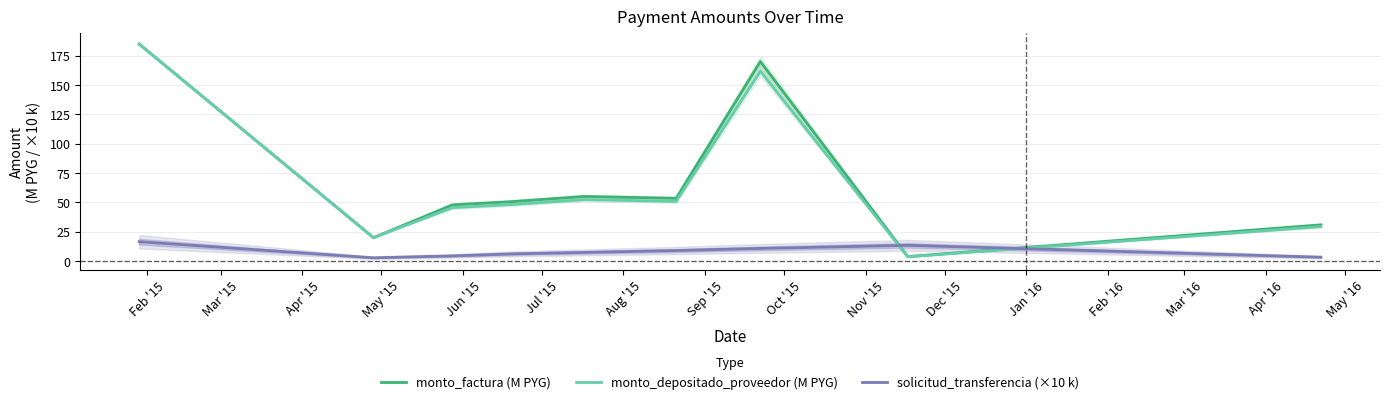

The solicitud_transferencia (×10 k) series shows 10.5 at Jun '15. True or false?

False